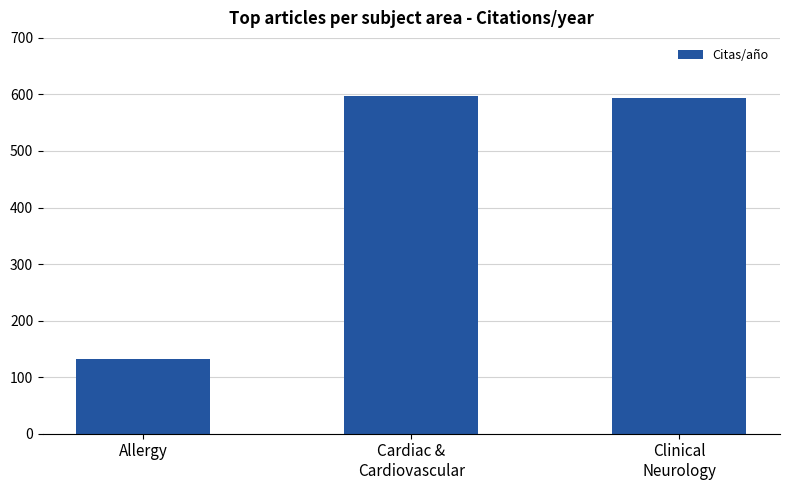

What is the difference between the maximum and minimum values?

464.8